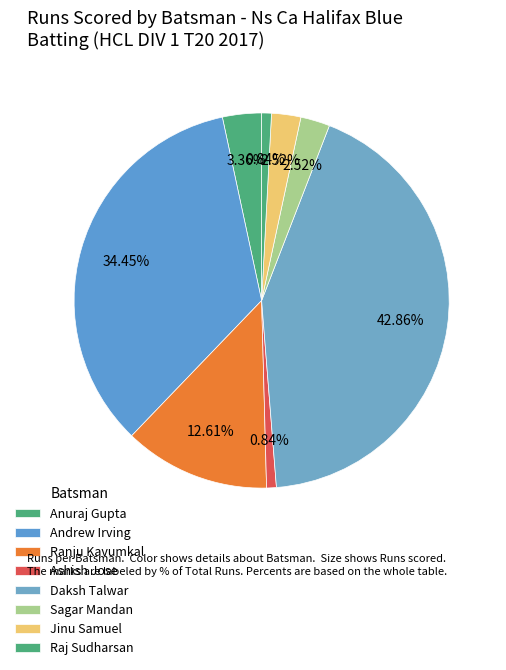

Count the number of slices in the pie.

8